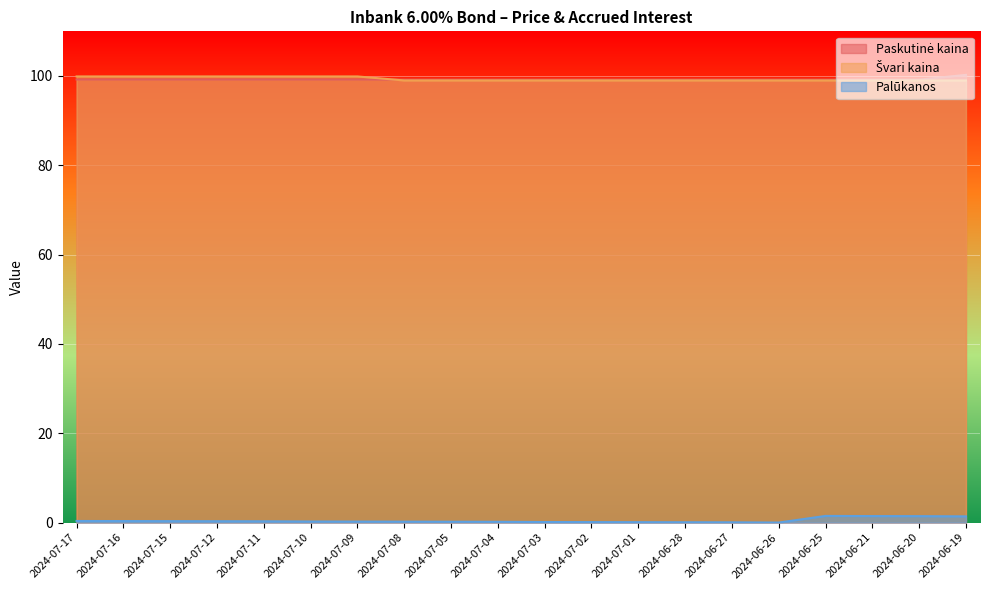

What is the average value of the Švari kaina series?

99.3